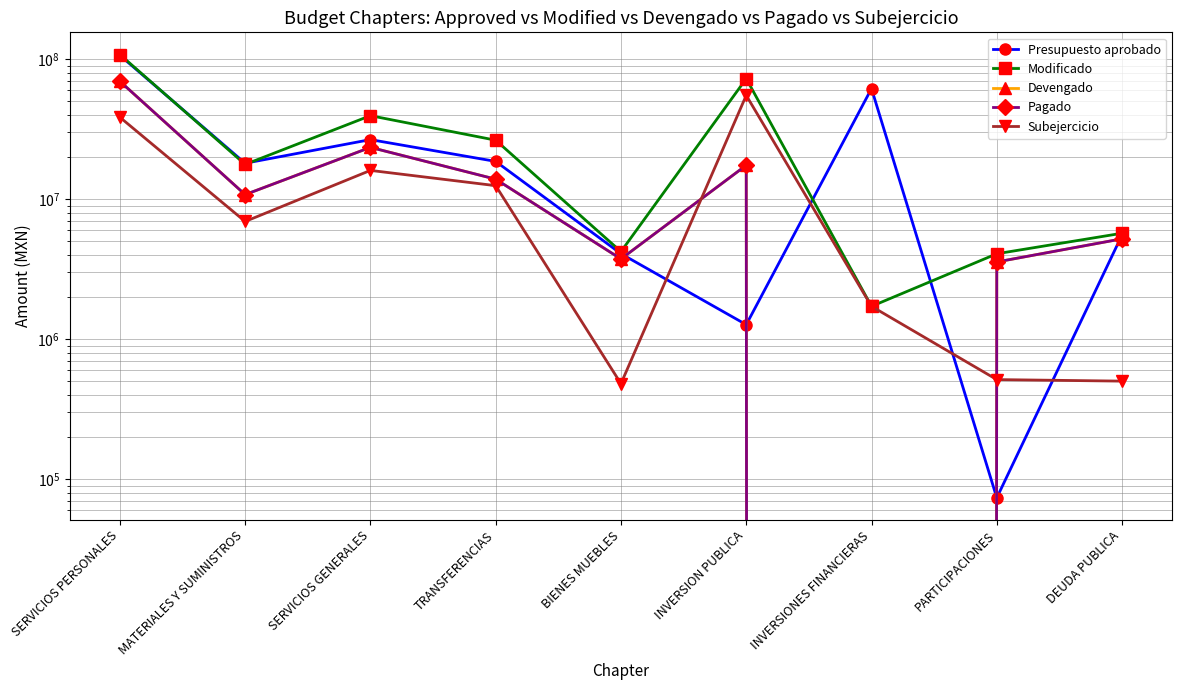

How many data points in Devengado are above 10772645?

4